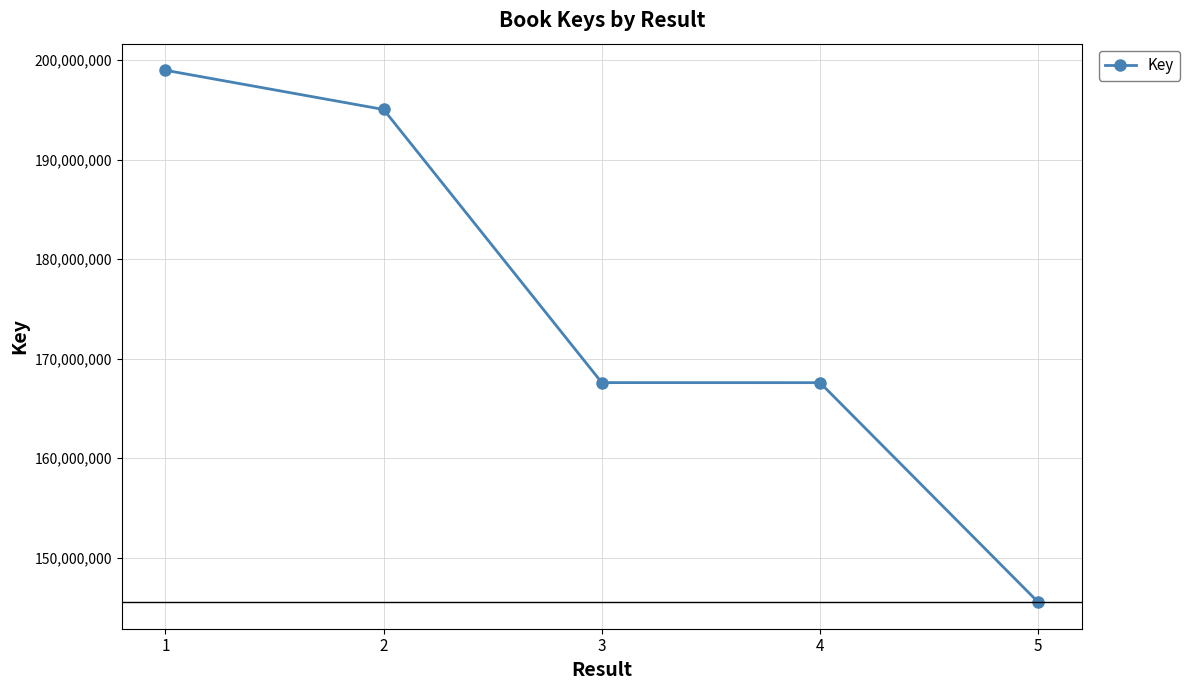

Count the number of data series in this chart.

1